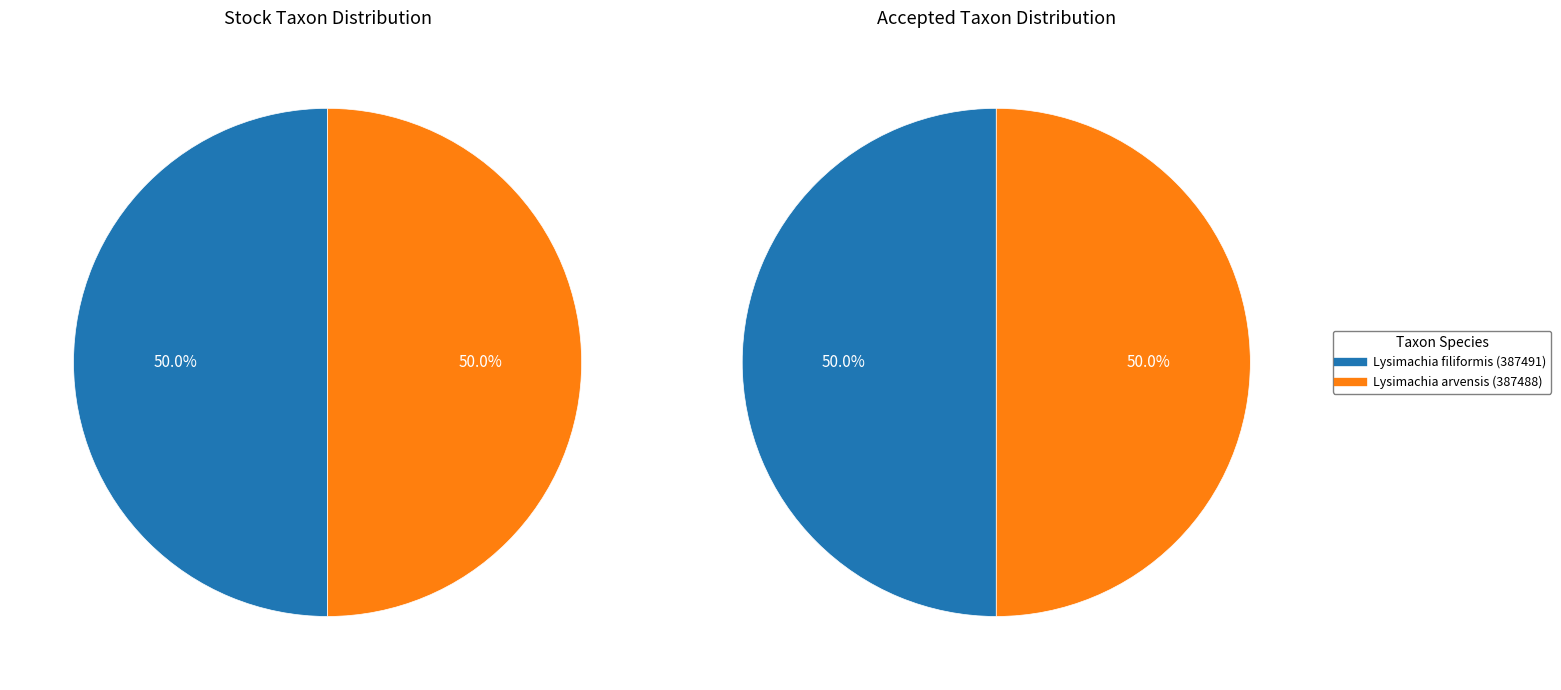

True or false: Lysimachia filiformis (387491) accounts for 50% of the total.

True